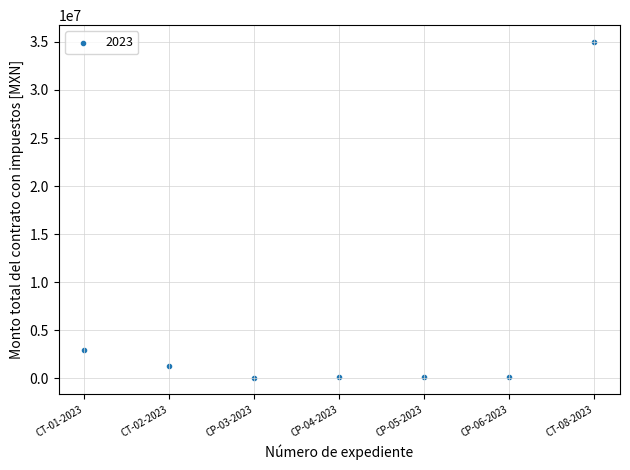

What is the average X value?

4.0